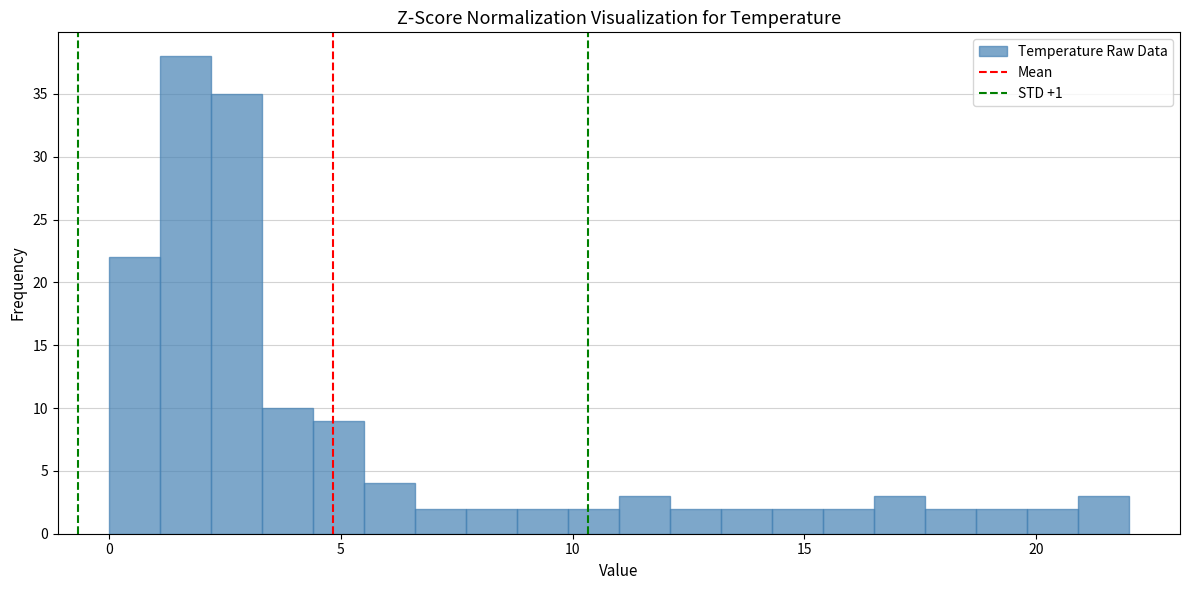

Read against the x-axis, roughly where is the centre of the tallest bar?

1.5